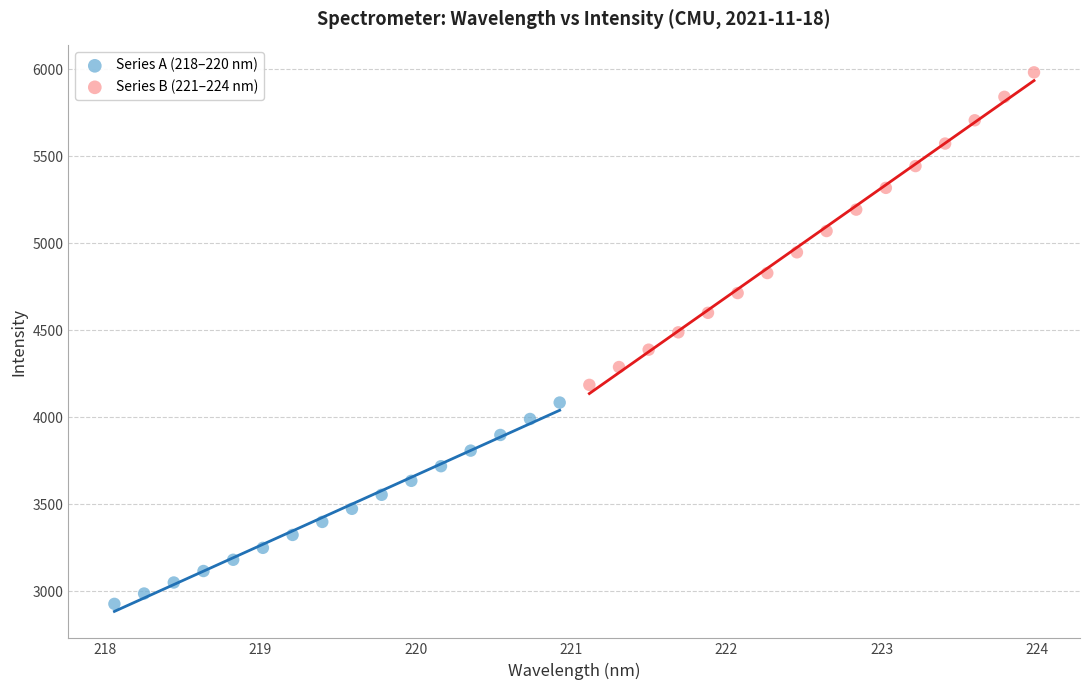

Which series contains the highest Y value?

Series B (221–224 nm)